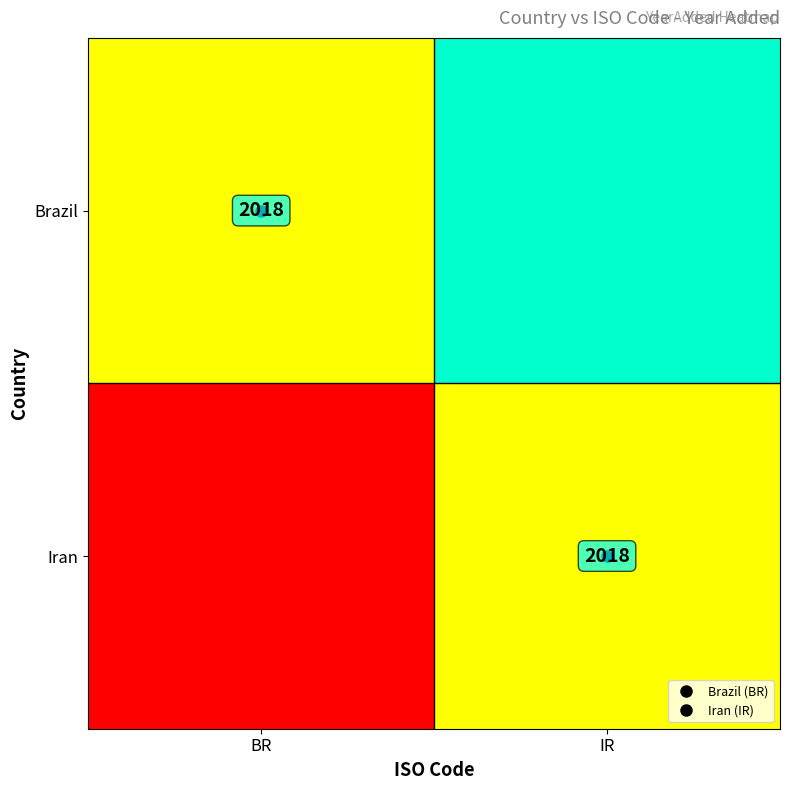

Which series has the largest total across all categories?

Brazil